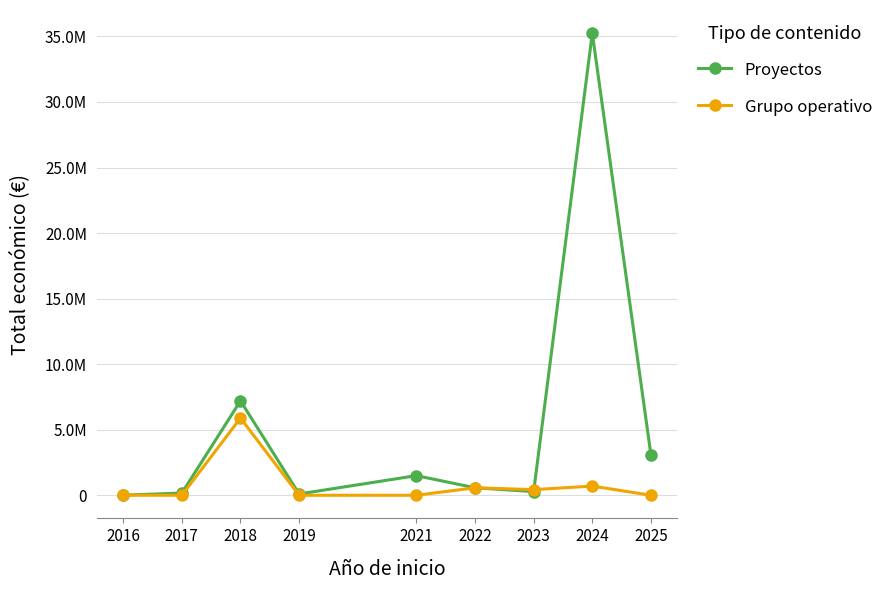

At which category does Proyectos reach its first local peak?

2018